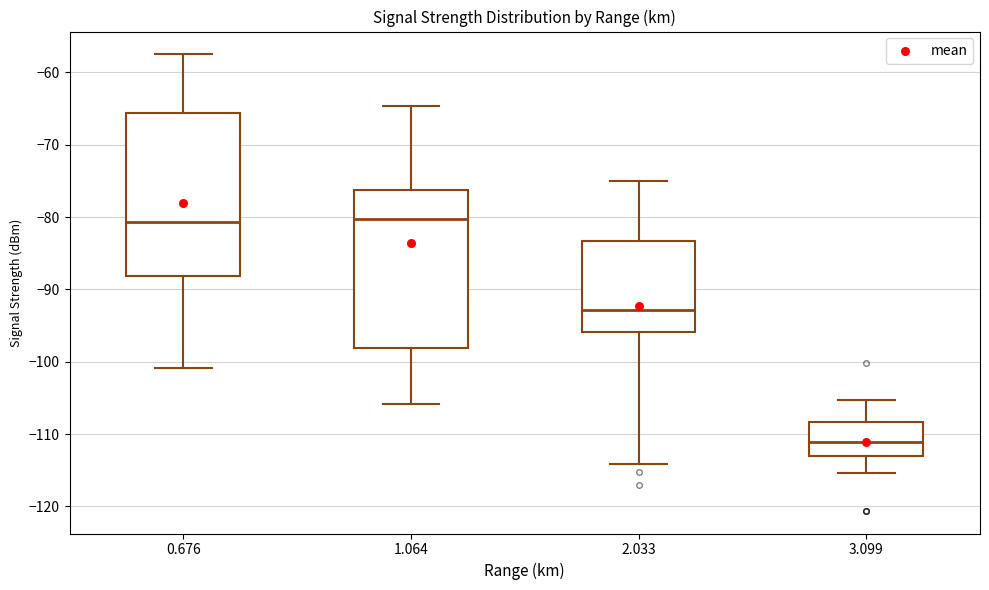

Reading left to right, transcribe this box plot: for each box, give where its median line is, the range the box spans, and where its two whiskers end, as read against the y-axis. The values are not printed on the chart, so give them approximately, as read against the axis.

0.676: median -81, box -88 to -66, whiskers -101 to -57
1.064: median -80, box -98 to -76, whiskers -106 to -65
2.033: median -93, box -96 to -83, whiskers -114 to -75
3.099: median -111, box -113 to -108, whiskers -115 to -105